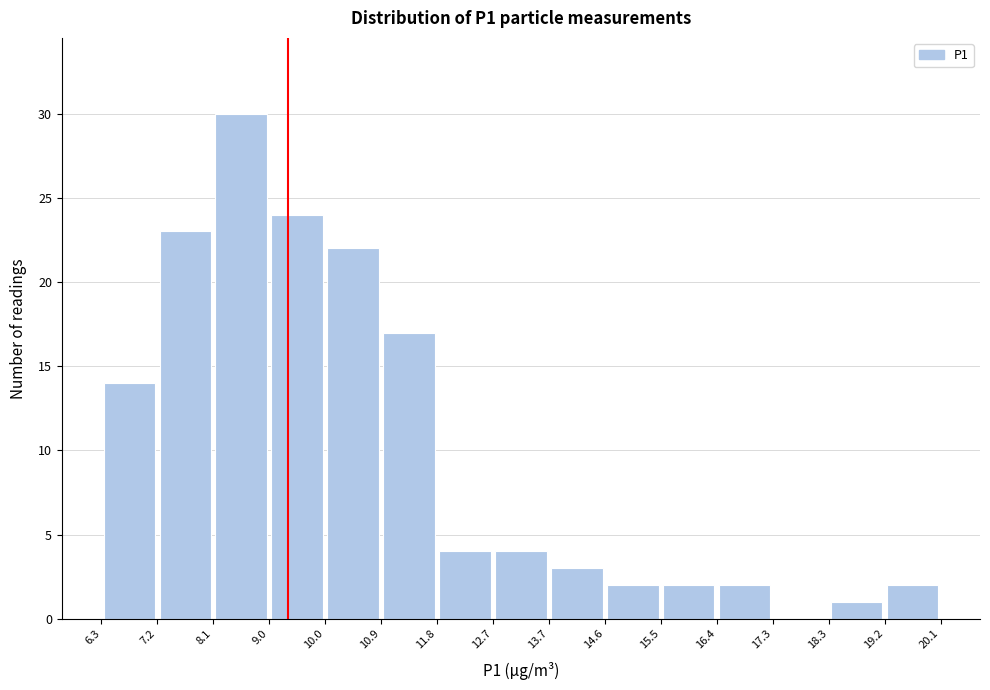

Reading left to right, transcribe this chart: for each bar, give the range it covers on the x-axis and its height. The values are not printed on the chart, so give them approximately, as read against the axis.

6.3 to 7.2: 14
7.2 to 8.1: 23
8.1 to 9.0: 30
9.0 to 10.0: 24
10.0 to 10.9: 22
10.9 to 11.8: 17
11.8 to 12.7: 4
12.7 to 13.7: 4
13.7 to 14.6: 3
14.6 to 15.5: 2
15.5 to 16.4: 2
16.4 to 17.3: 2
17.3 to 18.3: 0
18.3 to 19.2: 1
19.2 to 20.1: 2